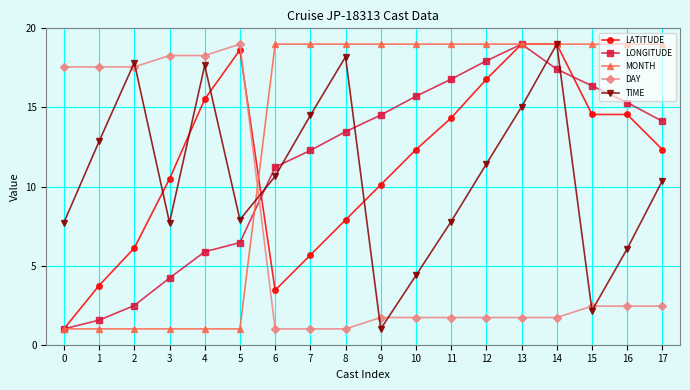

How many data points in LATITUDE are less than 12?

8